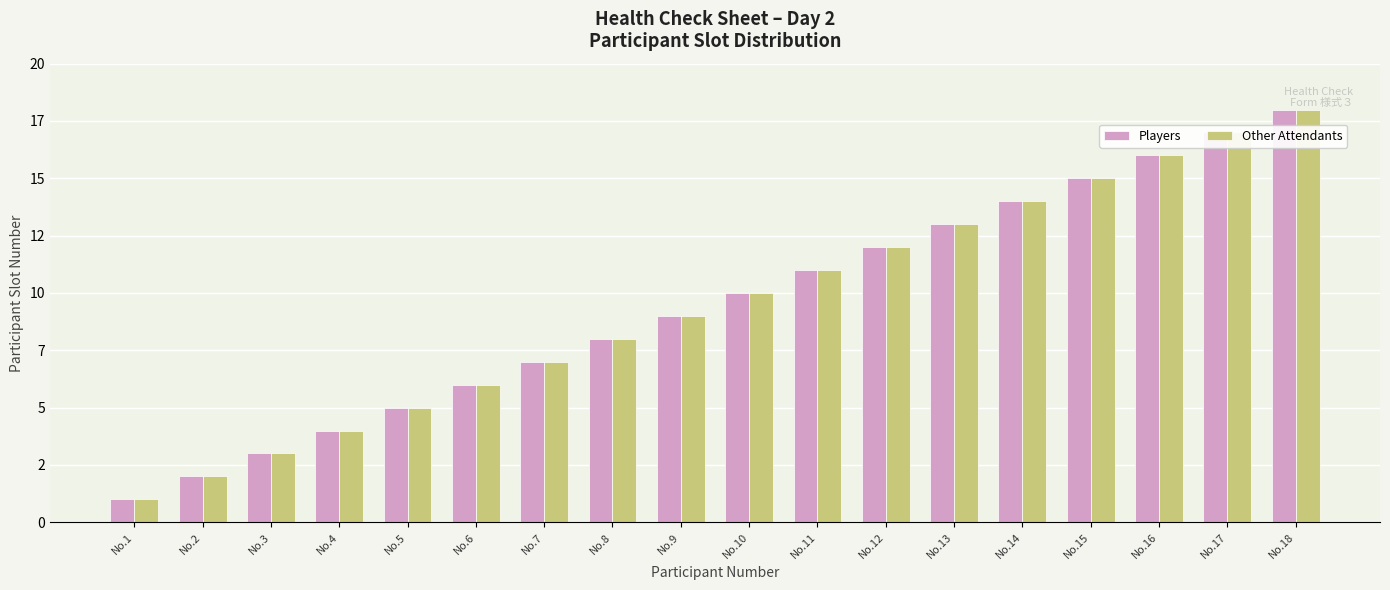

Is it true that Players equals 7 at No.7?

True